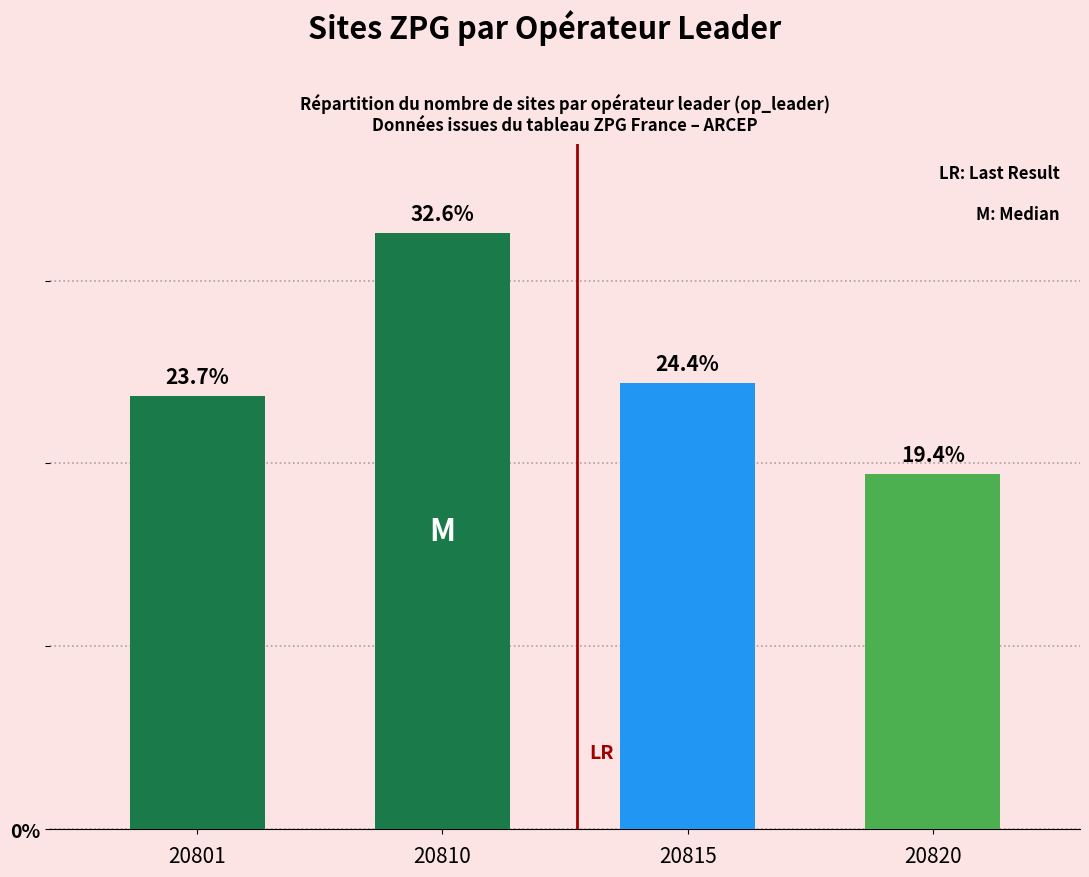

What is the value of the 4th bar from the left?

19.4